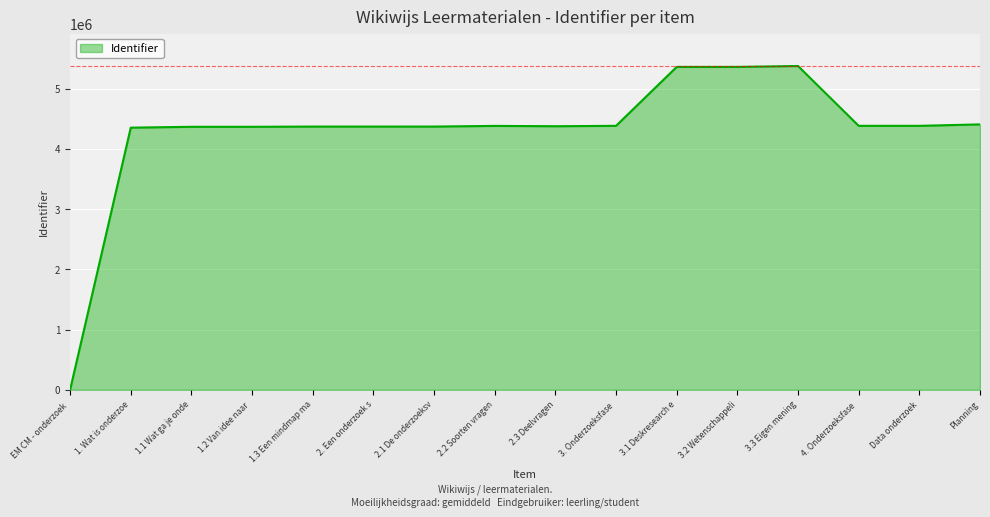

Which label corresponds to the smallest value in the chart?

EM CM - onderzoek 